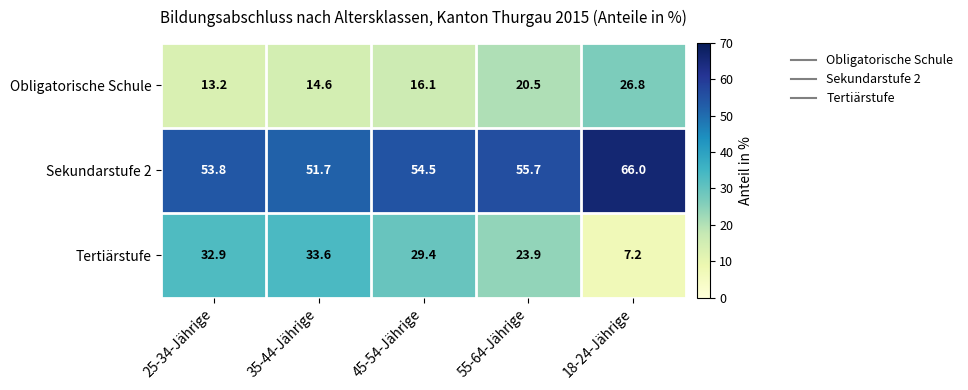

Read the Sekundarstufe 2 value at 18-24-Jährige.

66.0